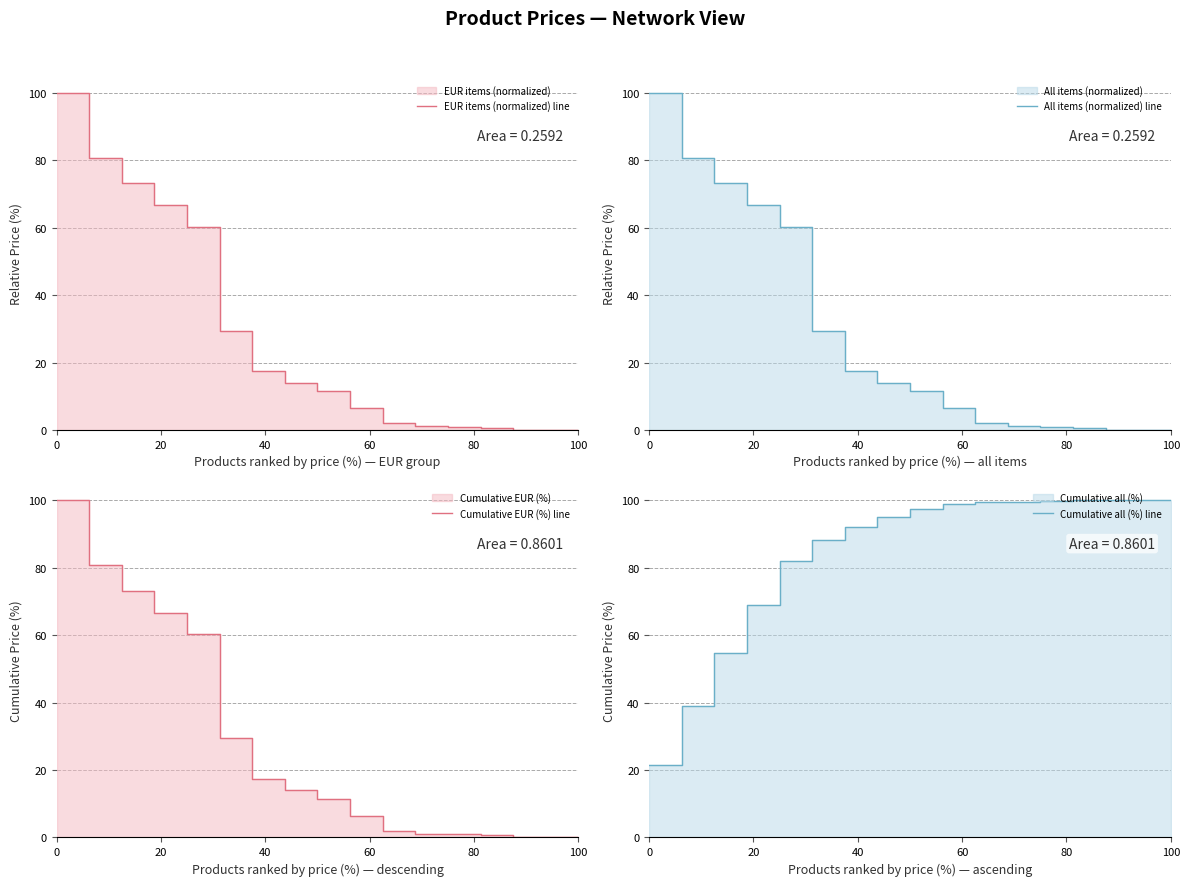

True or false: EUR items (normalized) line and All items (normalized) line cross at least once.

False